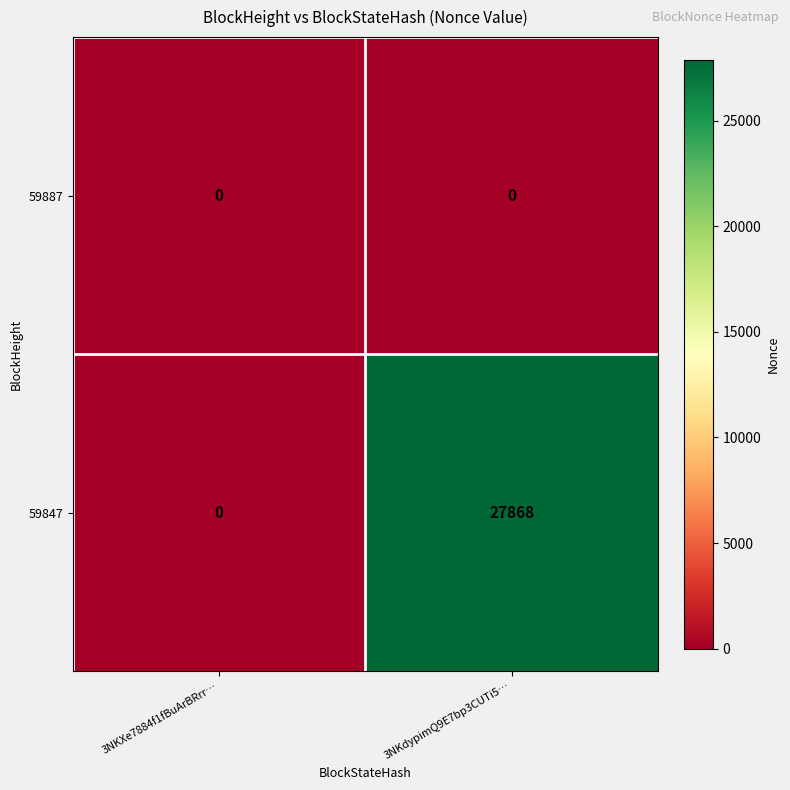

List the labels in order of 59847 value, smallest first.

3NKXe7884f1fBuArBRrr…, 3NKdypimQ9E7bp3CUTi5…